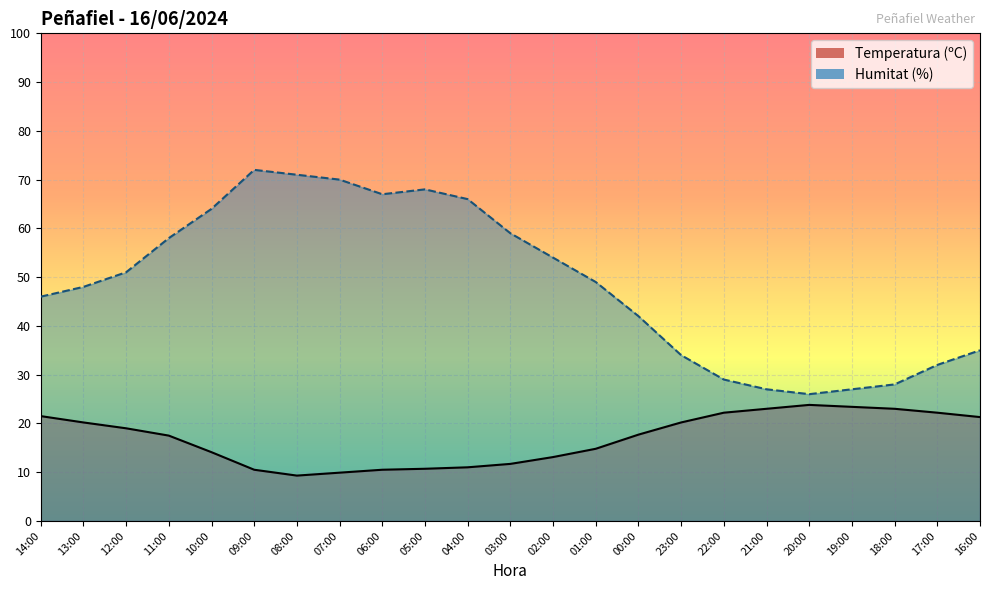

How many values in the Temperatura (ºC) series are below 17?

10